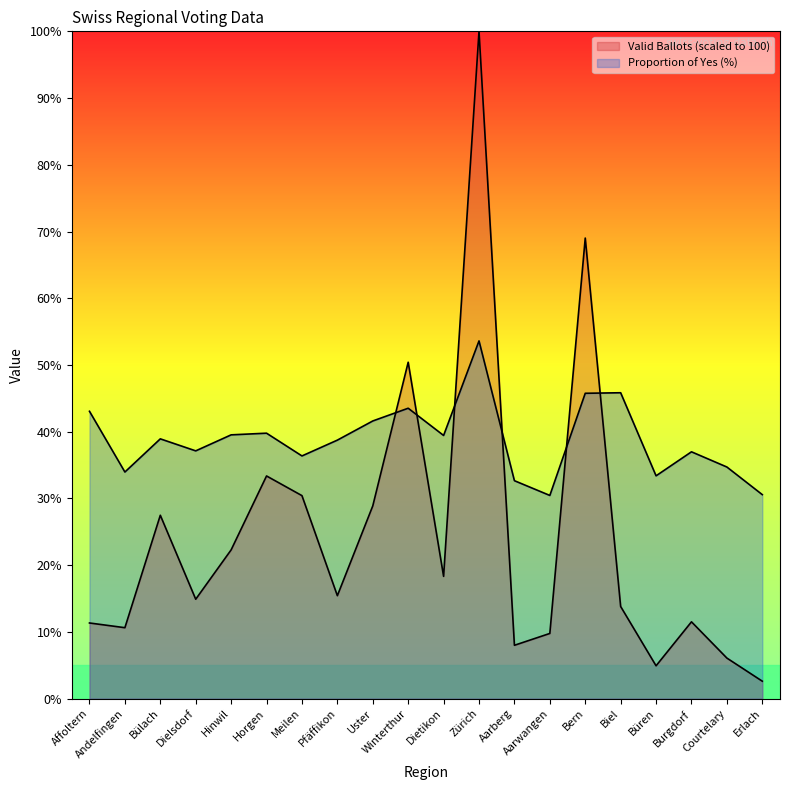

At how many categories does at least one series exceed 94?

1